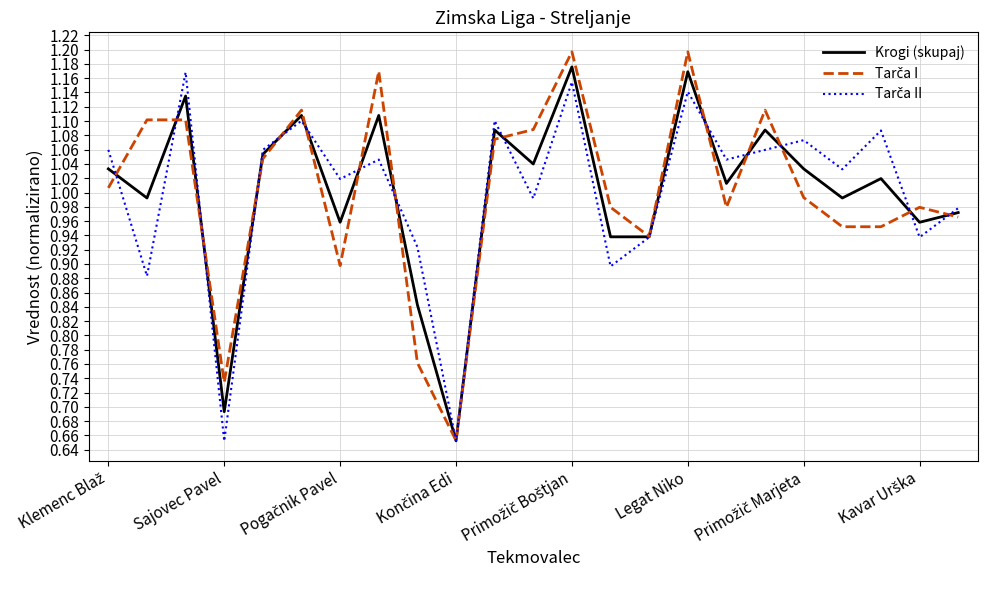

What is the average value of the Tarča I series?

1.0